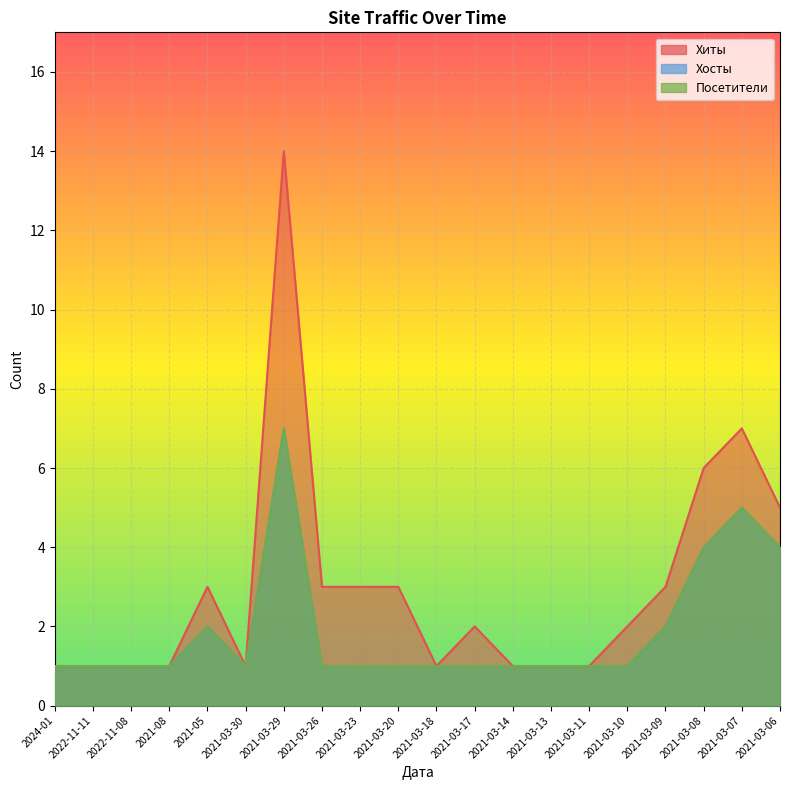

What is the value of the Хосты point at the 14th from the left?

1